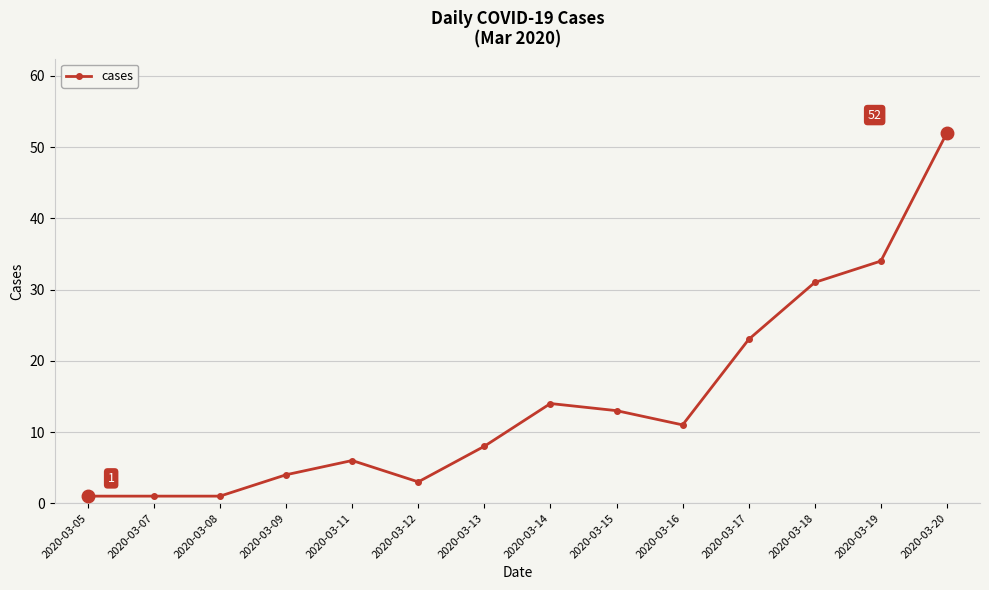

True or false: the data has more than 1 interior local peaks.

True